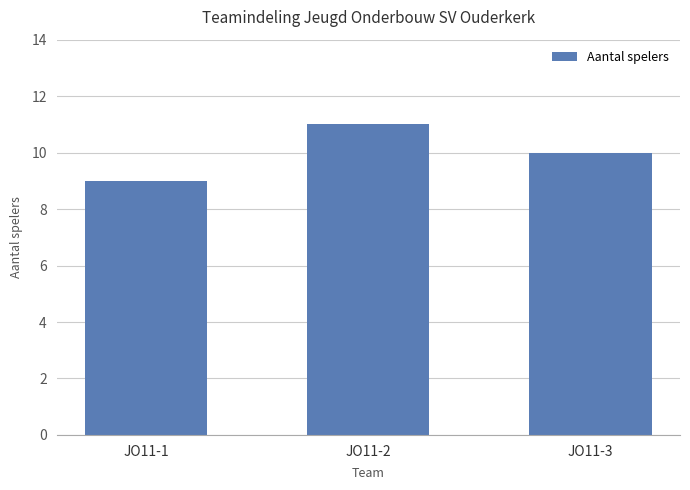

What is the smallest value displayed?

9